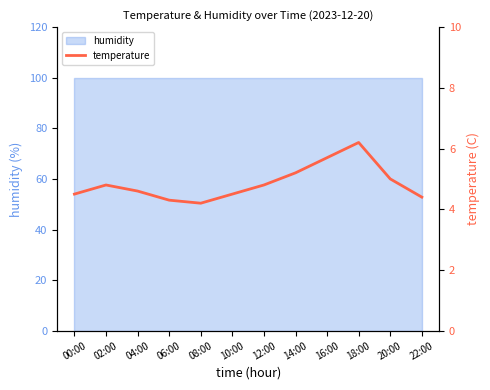

What is the label of the 12th point from the right?

00:00